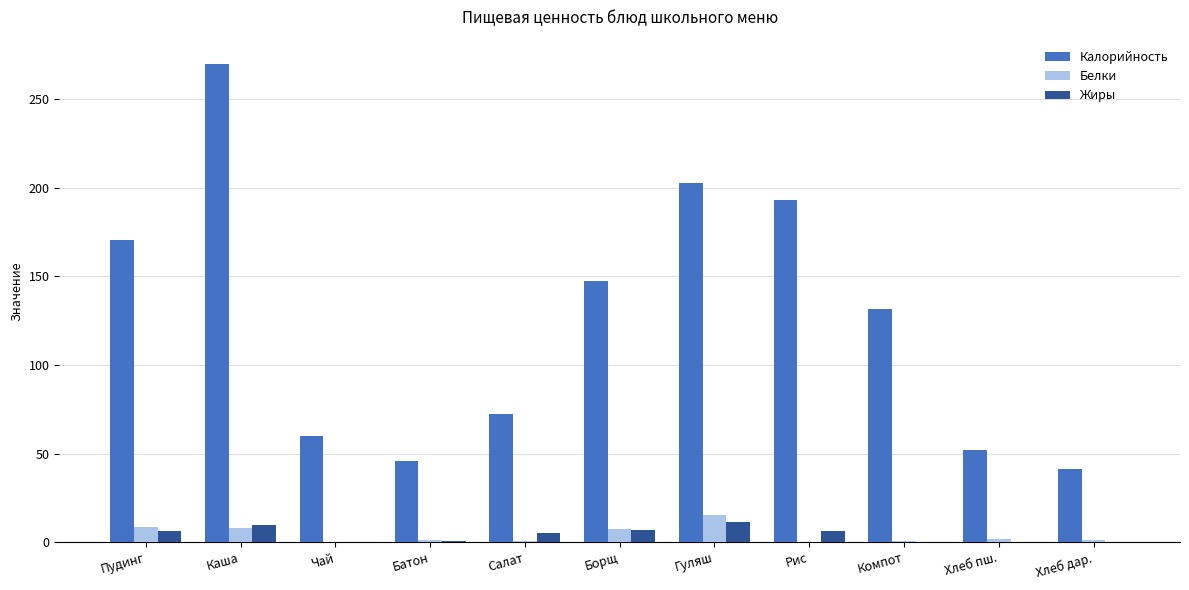

Between Пудинг and Батон, which series saw the biggest shift?

Калорийность